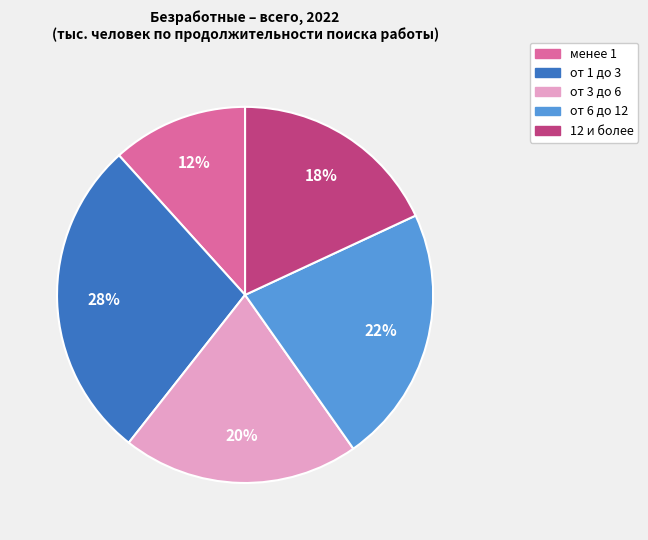

Between 12 и более and от 3 до 6, which is larger?

от 3 до 6